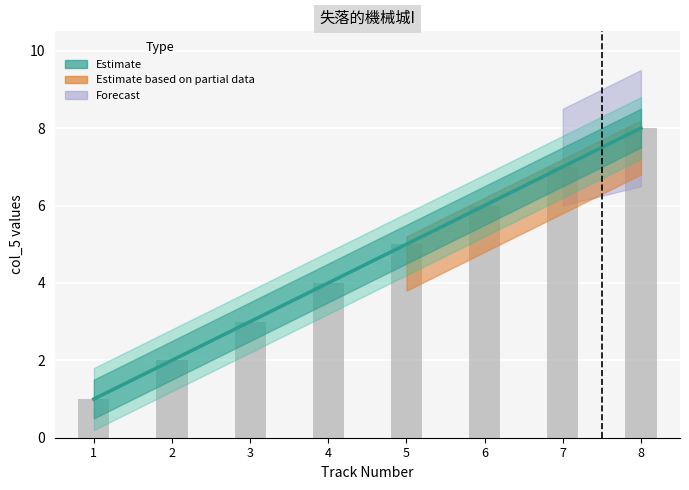

What is the maximum value shown in the chart?

8